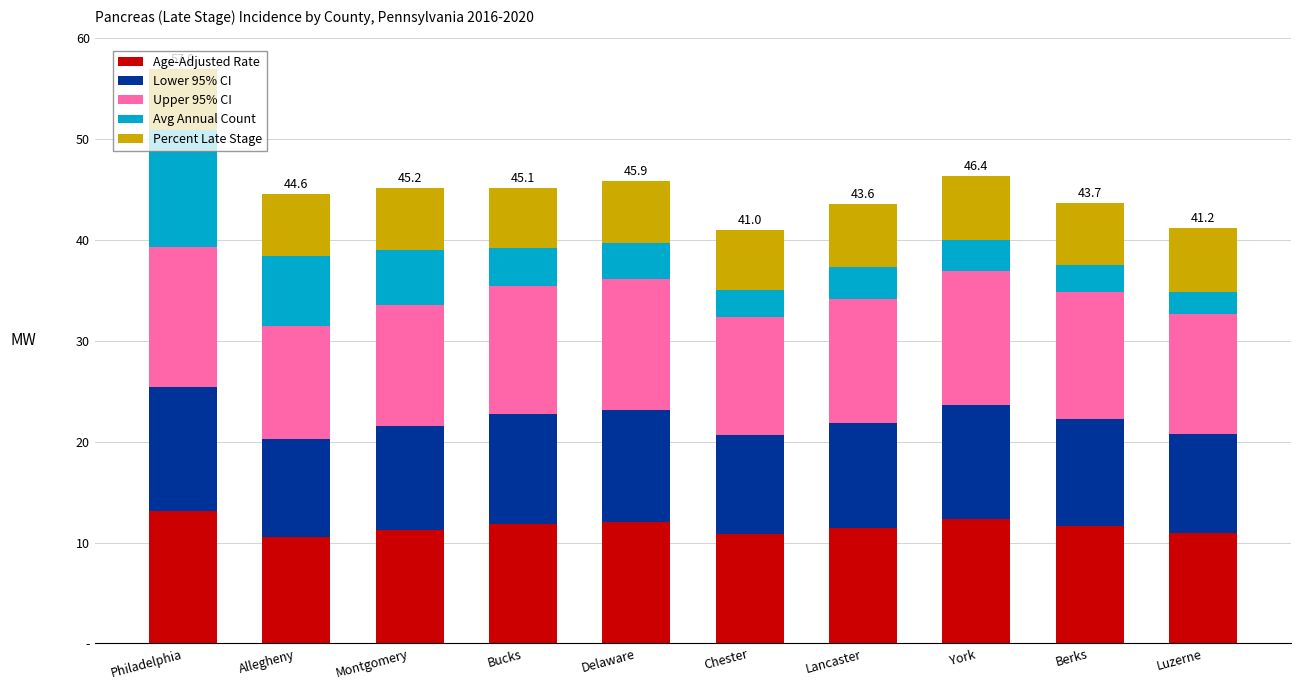

Does the chart contain any negative values?

No